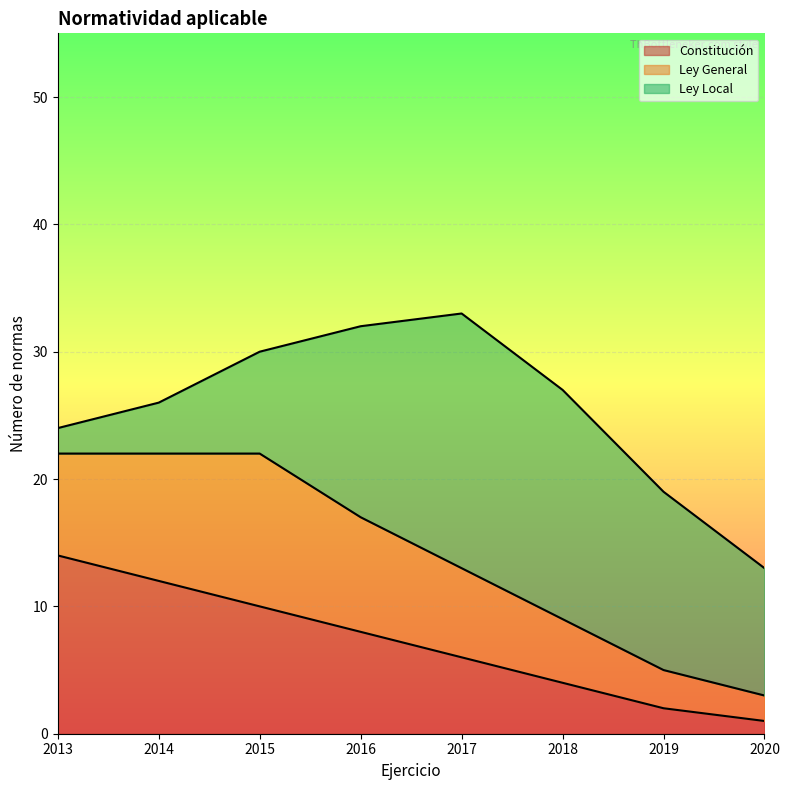

What is the total value across all series at 2019?

19